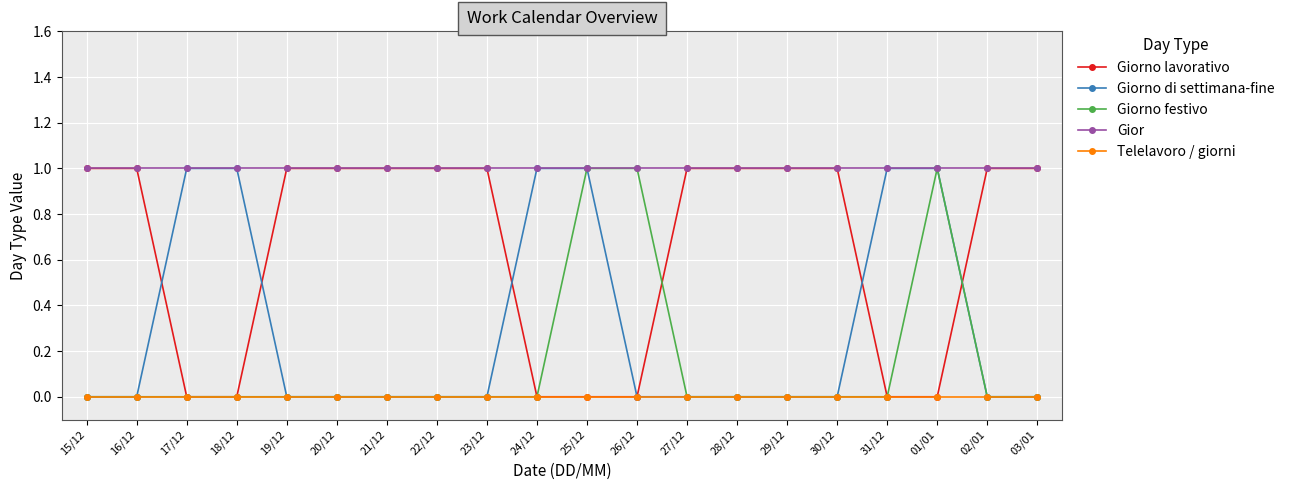

Count the number of categories in the chart.

20